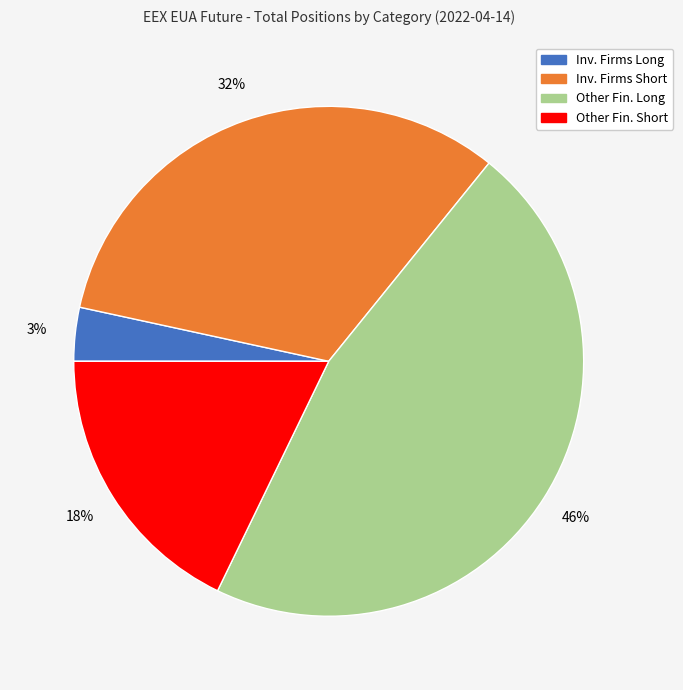

To the nearest percent, what is the difference between the largest and smallest slice percentages?

43%